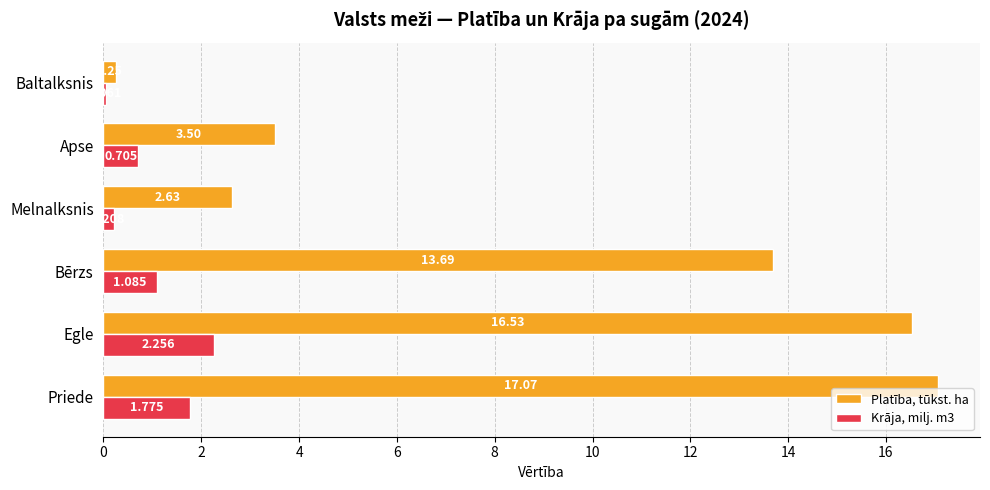

Which series has the largest range (max minus min)?

Platība, tūkst. ha